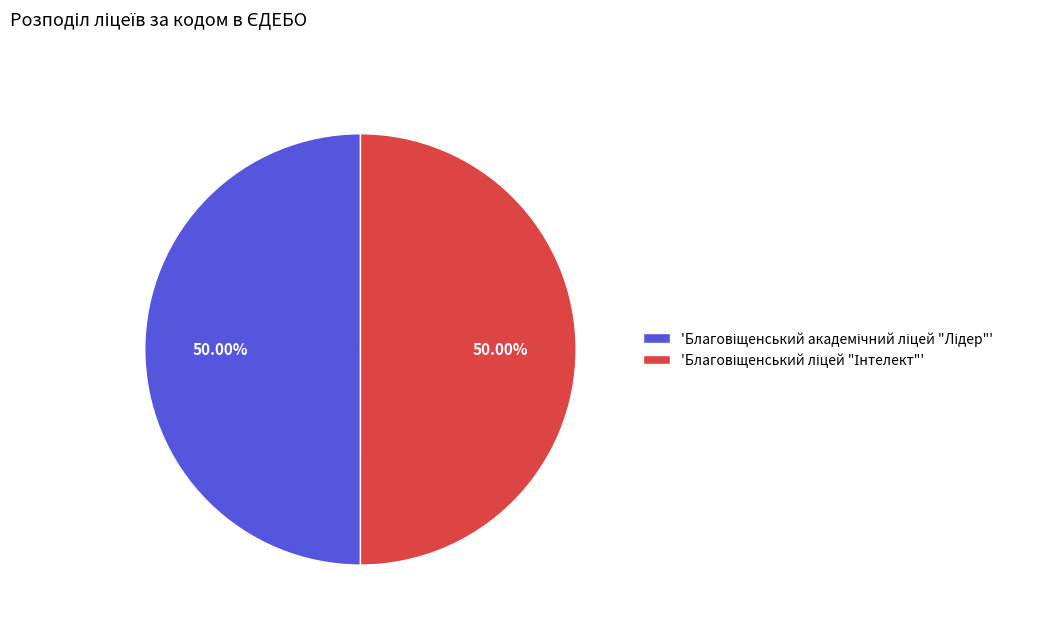

How many segments does this pie chart have?

2